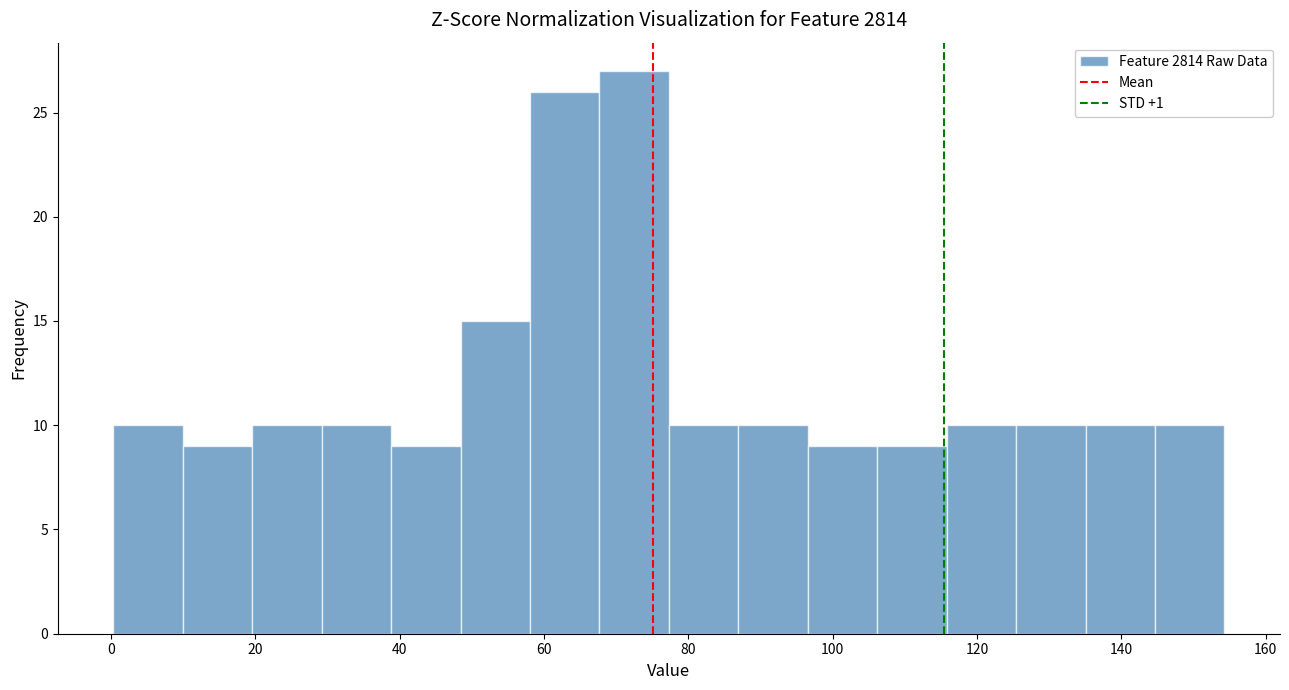

What is the height of the bar covering 48 to 58 on the x-axis? Neither the bar edges nor the heights are printed on the chart, so give them approximately, as read against the axes.

15